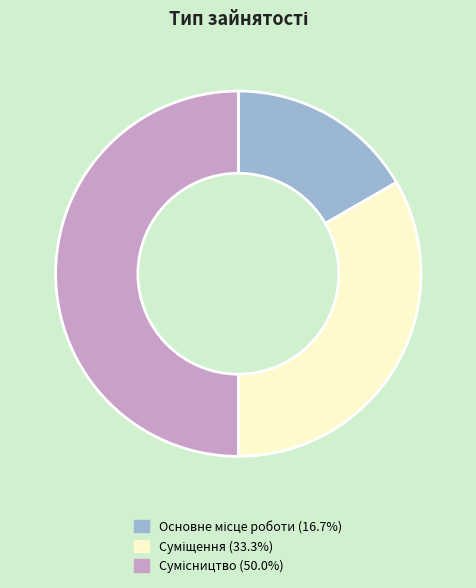

How many segments does this pie chart have?

3